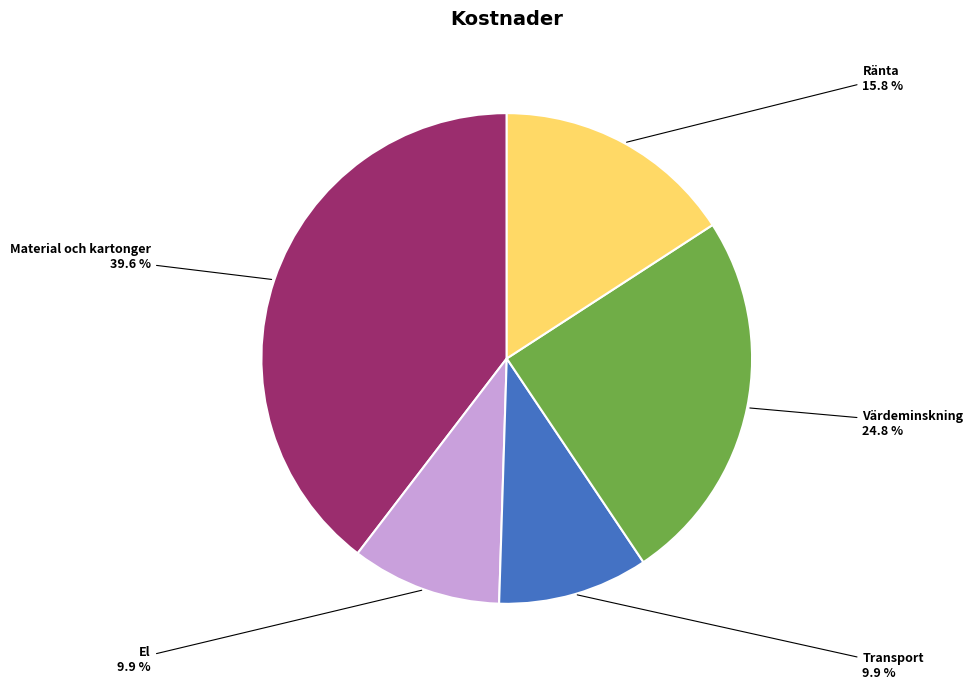

What is the largest slice in the pie chart?

Material och kartonger